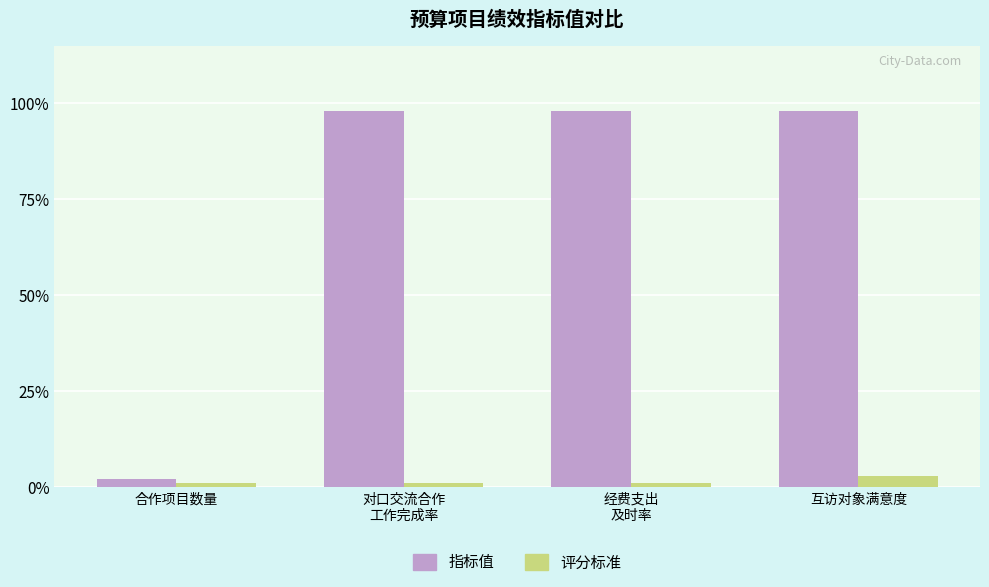

Rank the series by their maximum value, from highest to lowest.

指标值, 评分标准